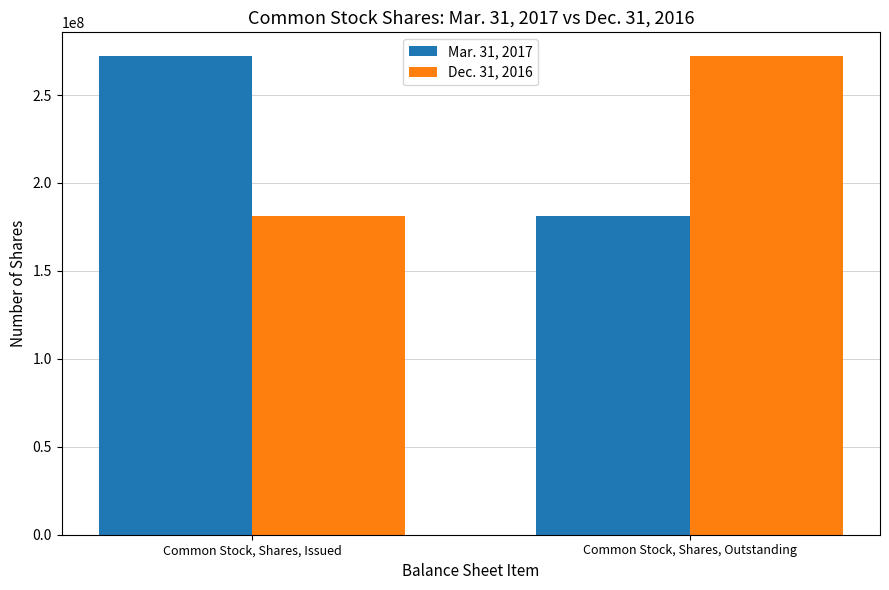

What is the difference between the Mar. 31, 2017 values at Common Stock, Shares, Outstanding and Common Stock, Shares, Issued?

90584505